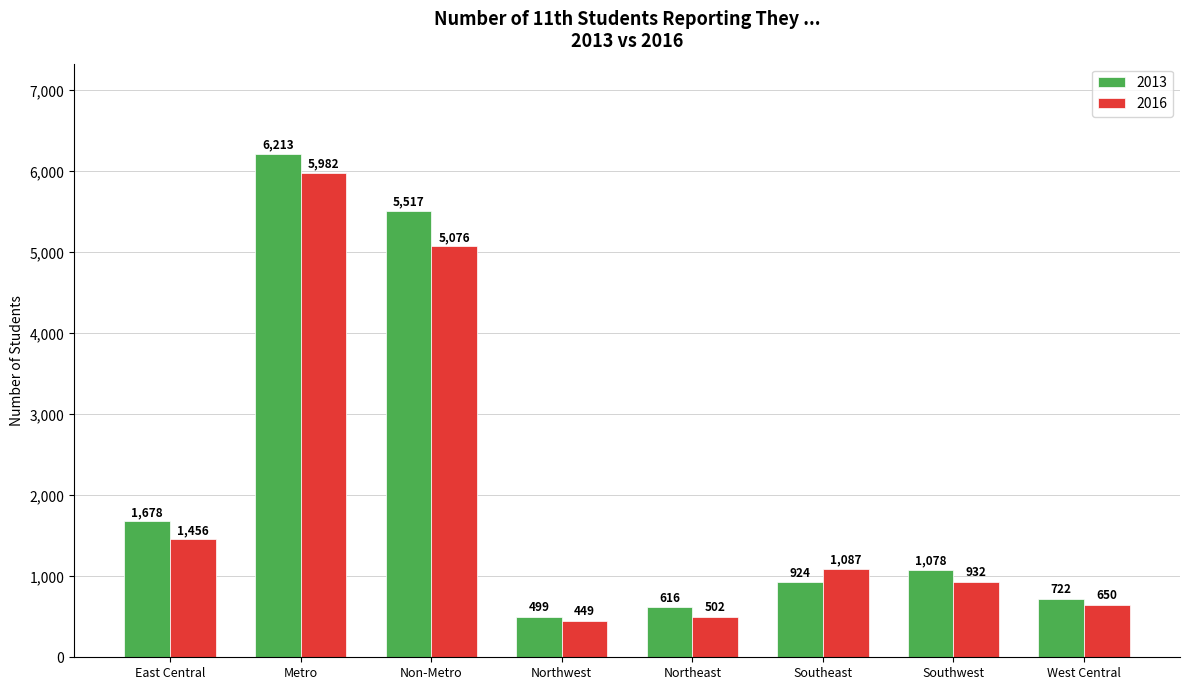

What is the value of the 2016 bar at the 5th from the left?

502